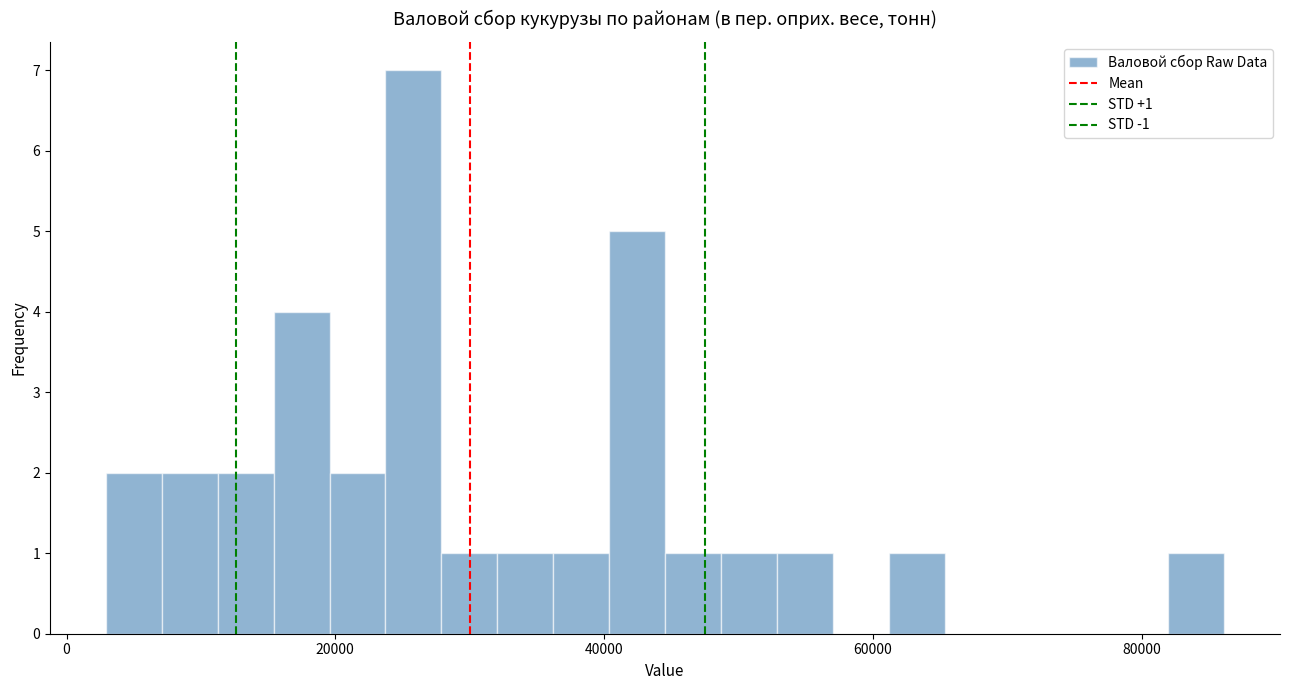

Read against the x-axis, roughly where is the centre of the tallest bar?

26000